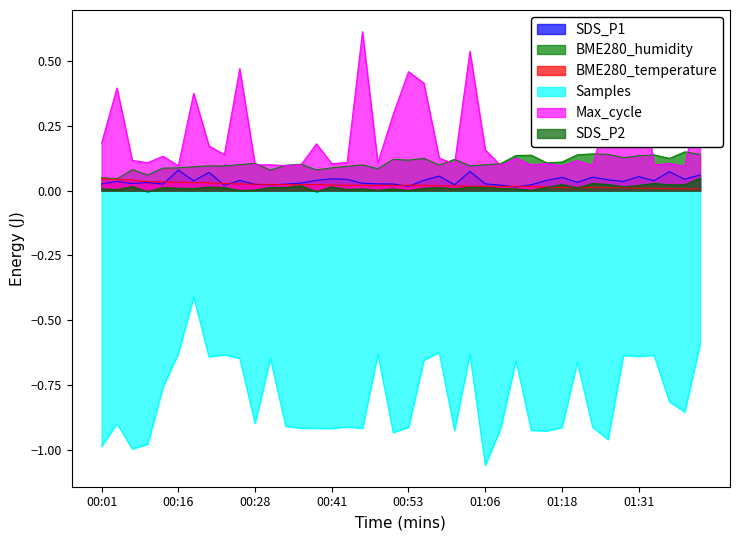

The Samples series shows -0.6 at 00:21. True or false?

True